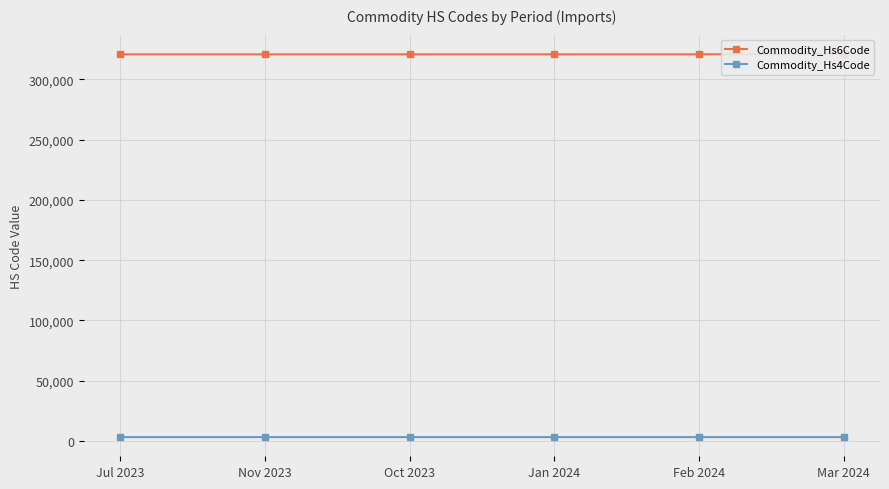

Is this an area chart (filled region under the line)?

No